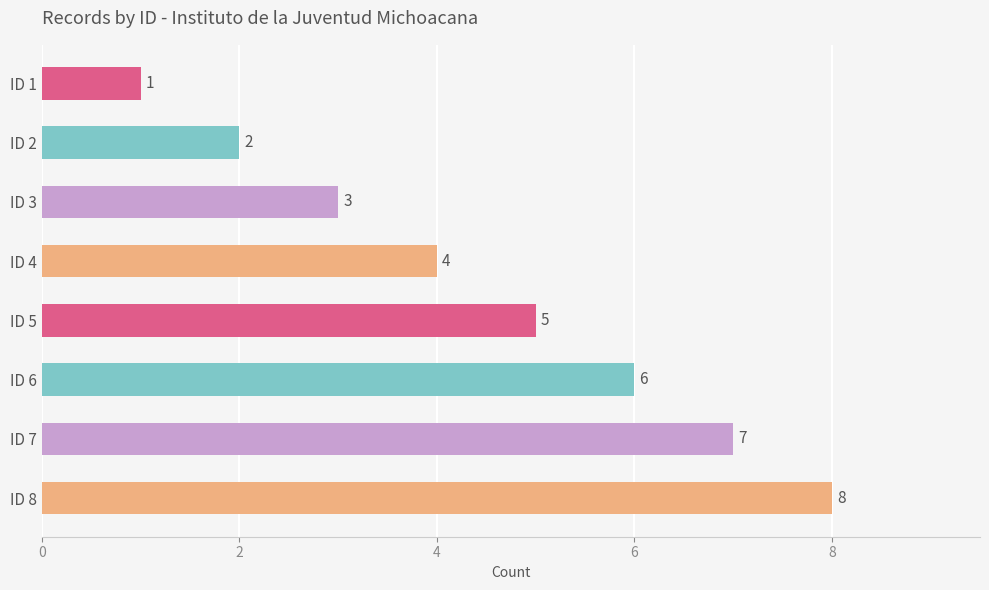

What is the minimum value shown in the chart?

1